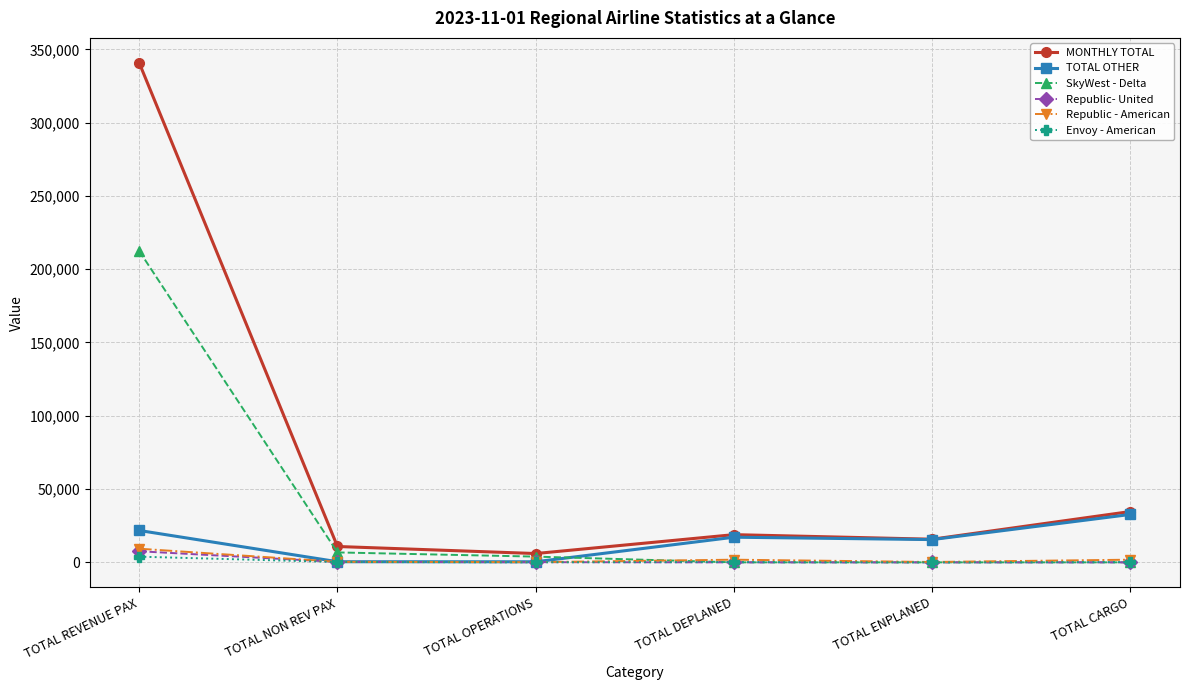

What is the label of the 4th point from the left?

TOTAL DEPLANED